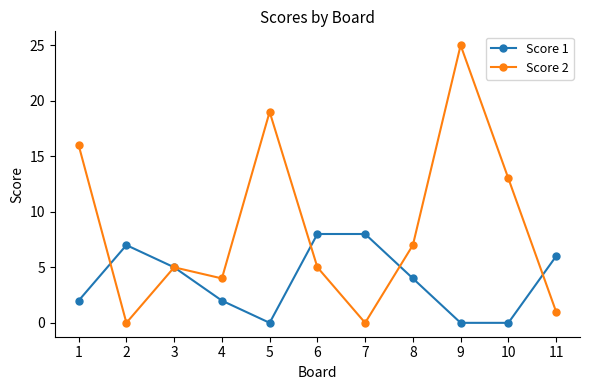

Reading right to left, extract all data points from this chart.

Score 1: 11=6	10=0	9=0	8=4	7=8	6=8	5=0	4=2	3=5	2=7	1=2
Score 2: 11=1	10=13	9=25	8=7	7=0	6=5	5=19	4=4	3=5	2=0	1=16